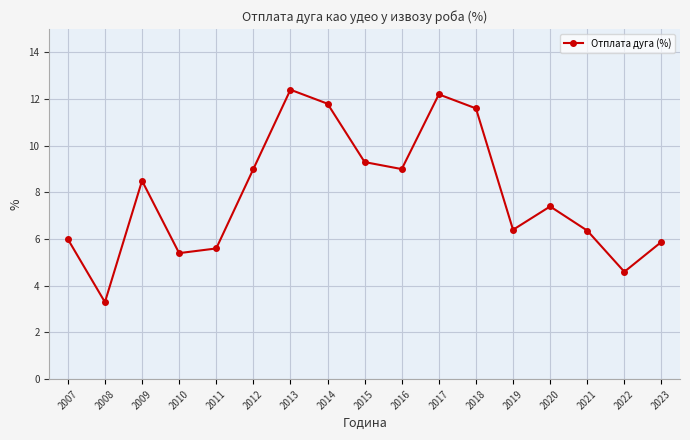

Between 2008 and 2022, which is larger?

2022